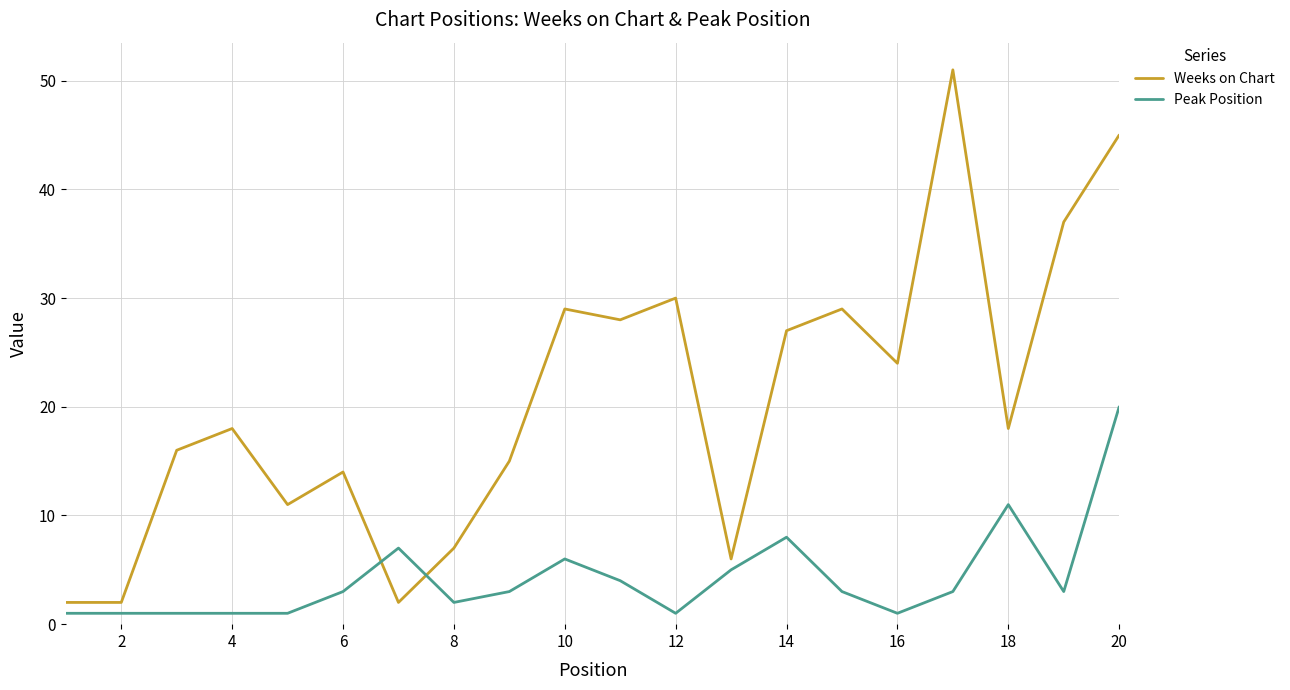

What is the minimum value shown in the chart?

1